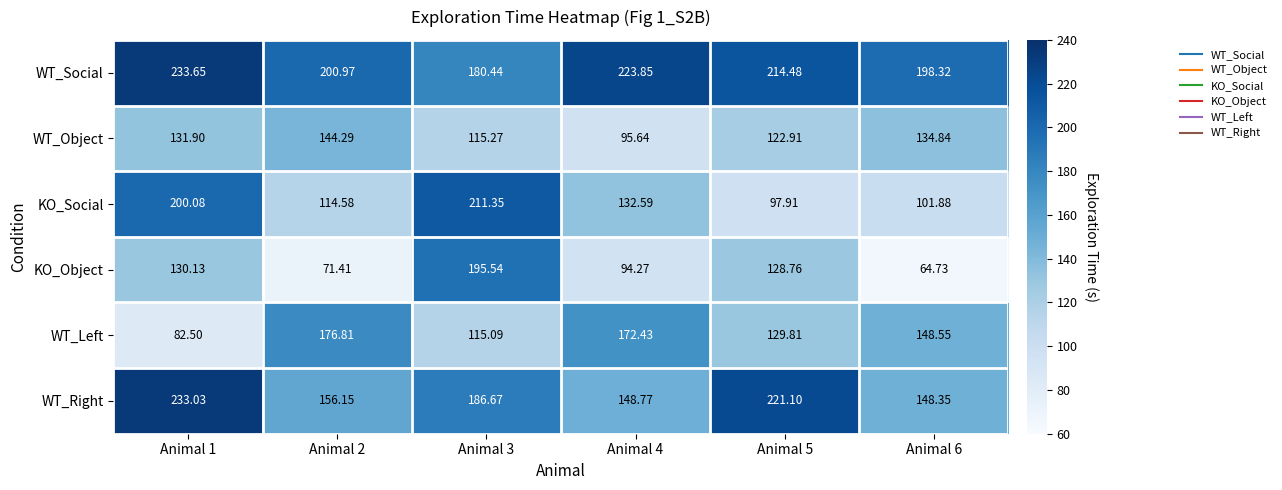

Rank the series by their maximum value, from lowest to highest.

WT_Object, WT_Left, KO_Object, KO_Social, WT_Right, WT_Social